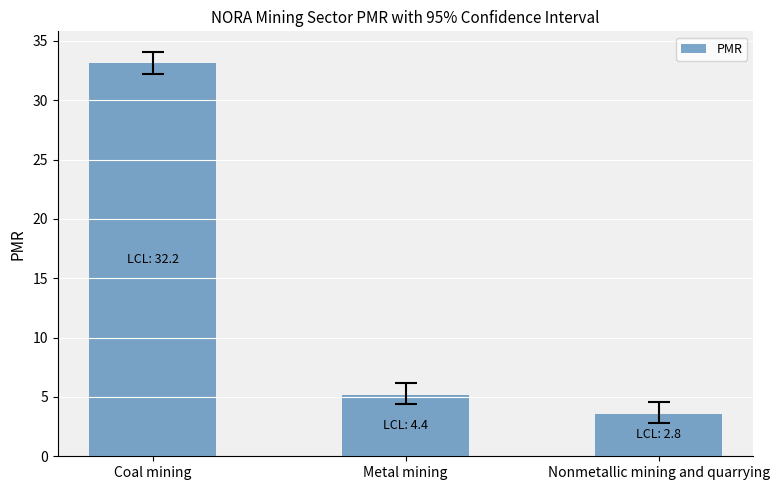

Which category has the highest value across all series?

Coal mining